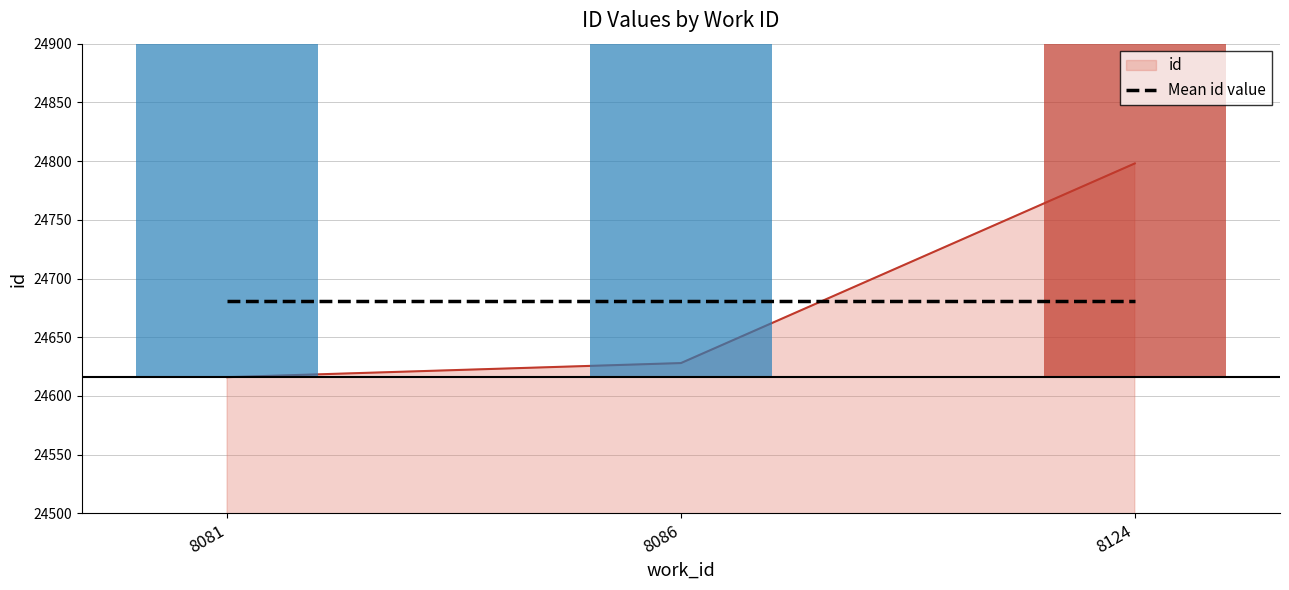

Where is the data nearest to the value 24707?

8086